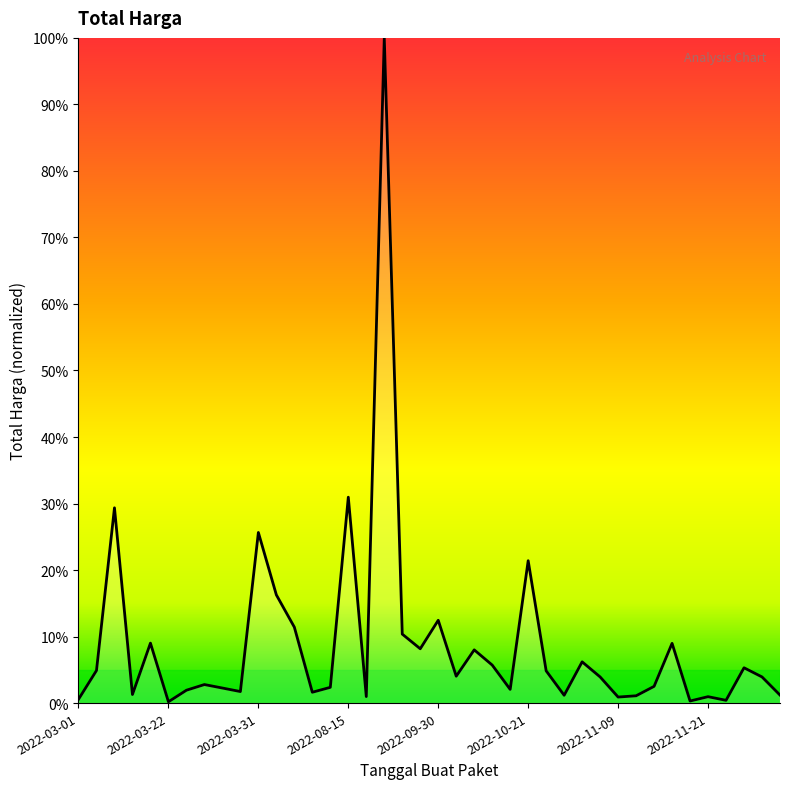

What is the maximum value shown in the chart?

100.0